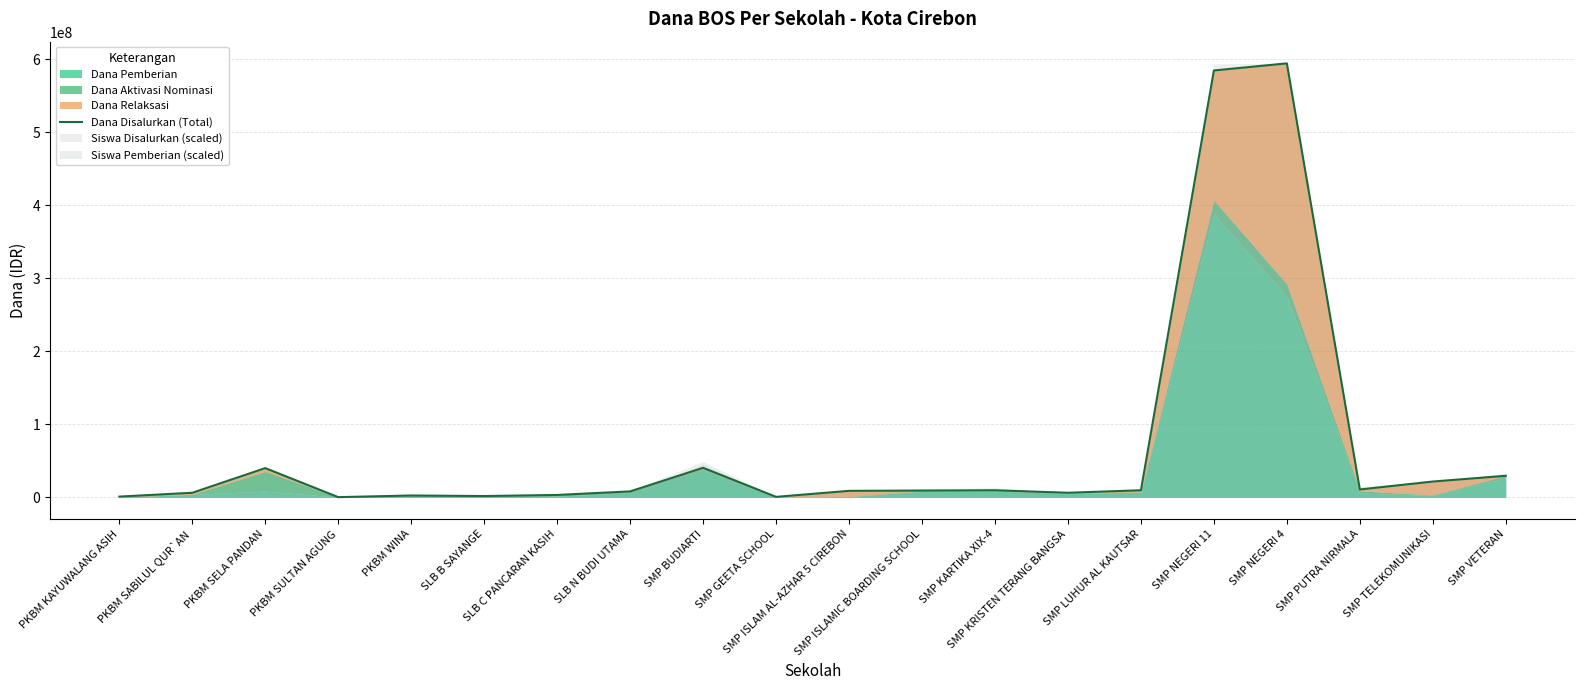

How many lines are shown in the chart?

1